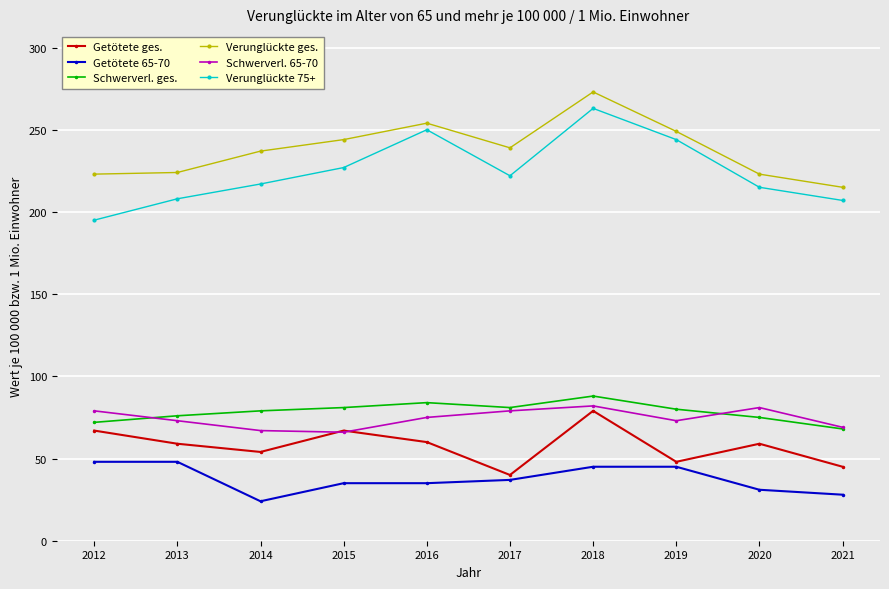

At 2014, list the series in order from largest to smallest.

Verunglückte ges., Verunglückte 75+, Schwerverl. ges., Schwerverl. 65-70, Getötete ges., Getötete 65-70